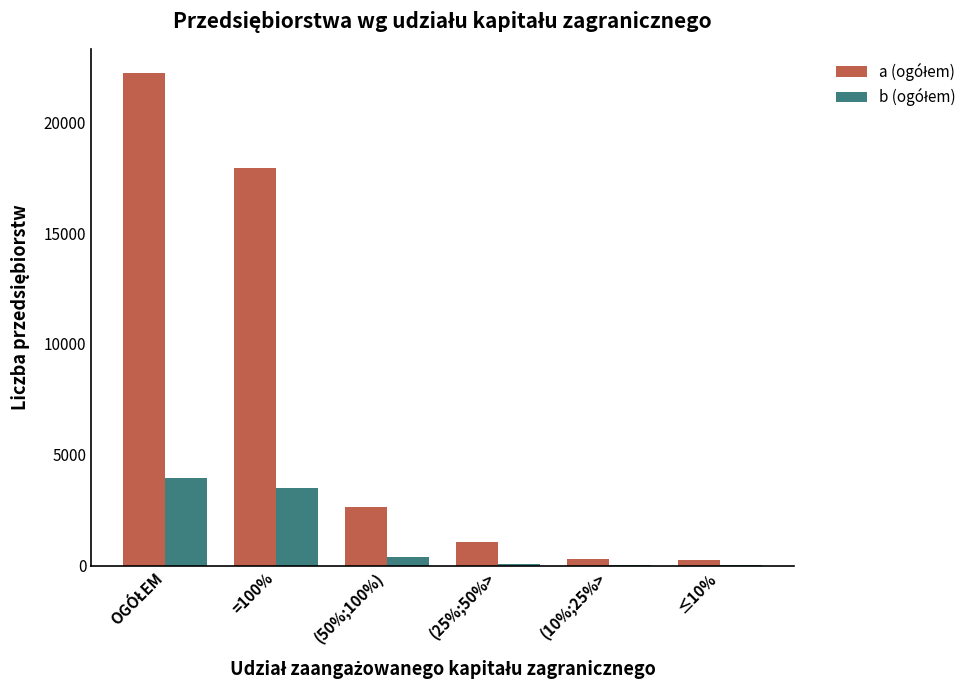

Count the number of categories in the chart.

6